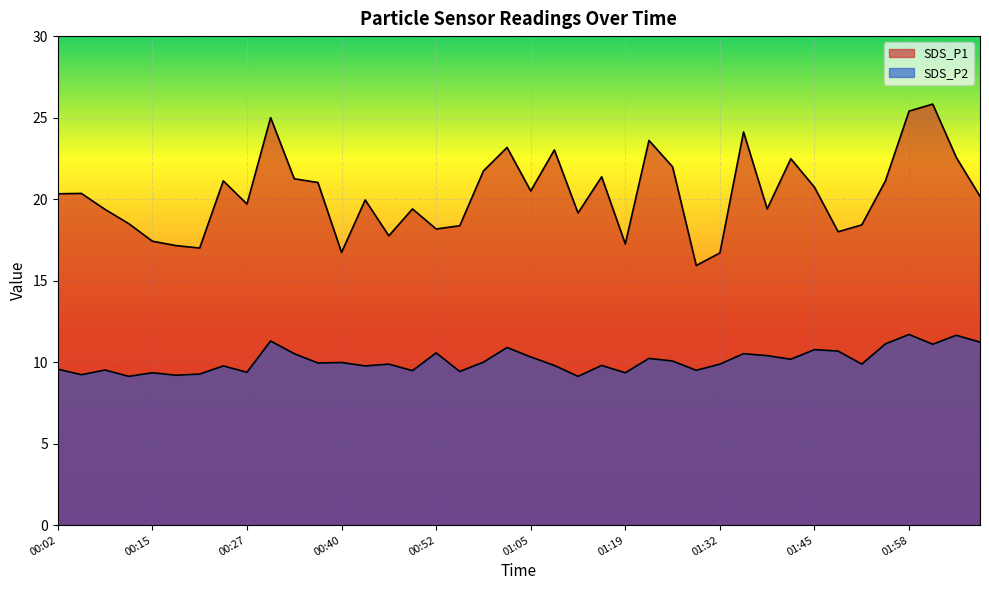

Which series has the largest range (max minus min)?

SDS_P1